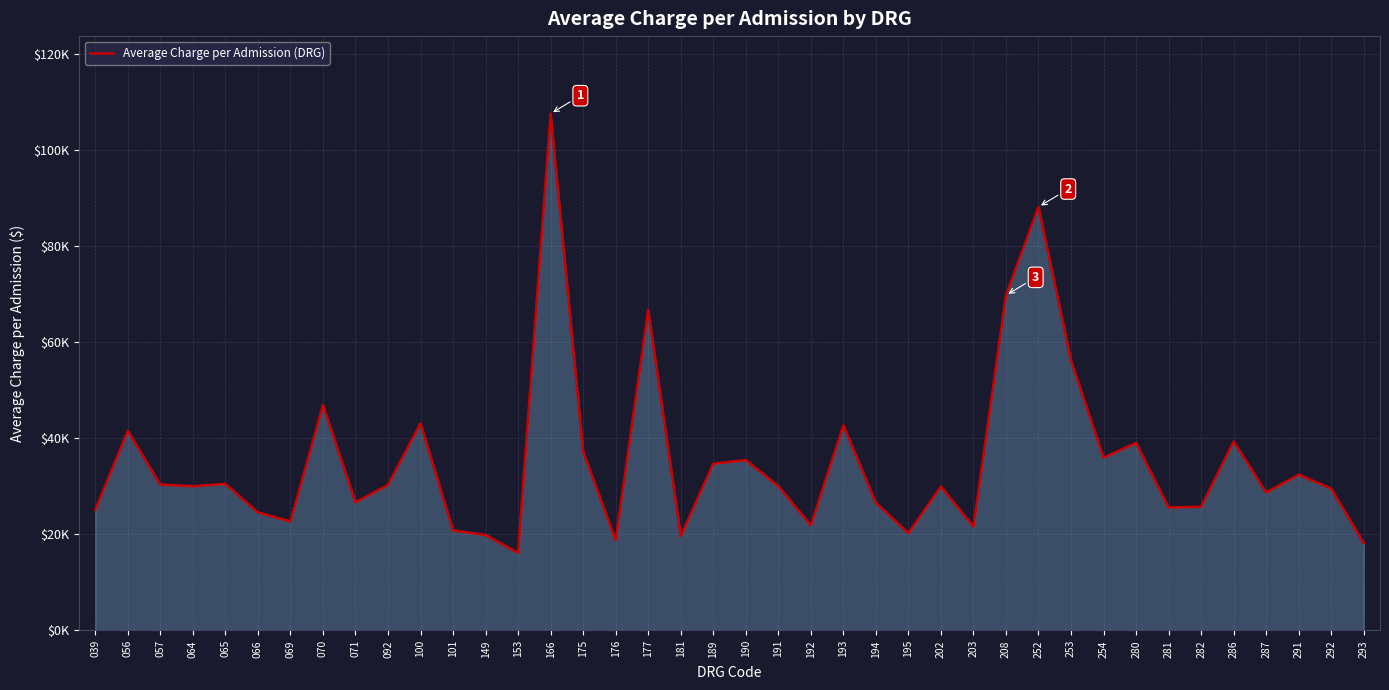

Where is the data nearest to the value 61905?

177